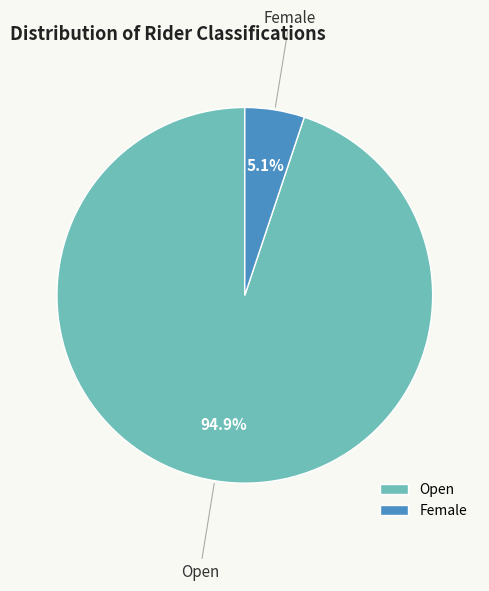

Which slice is the smallest?

Female